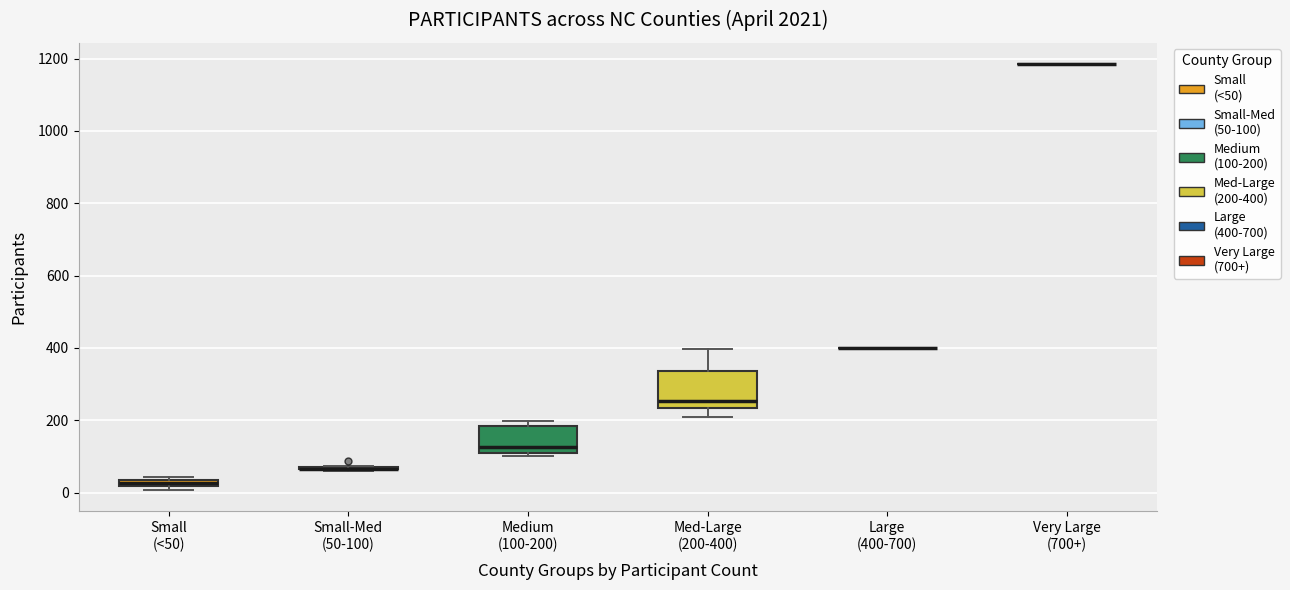

Which box is the tallest, from its lower edge to its upper edge?

Med-Large (200-400)